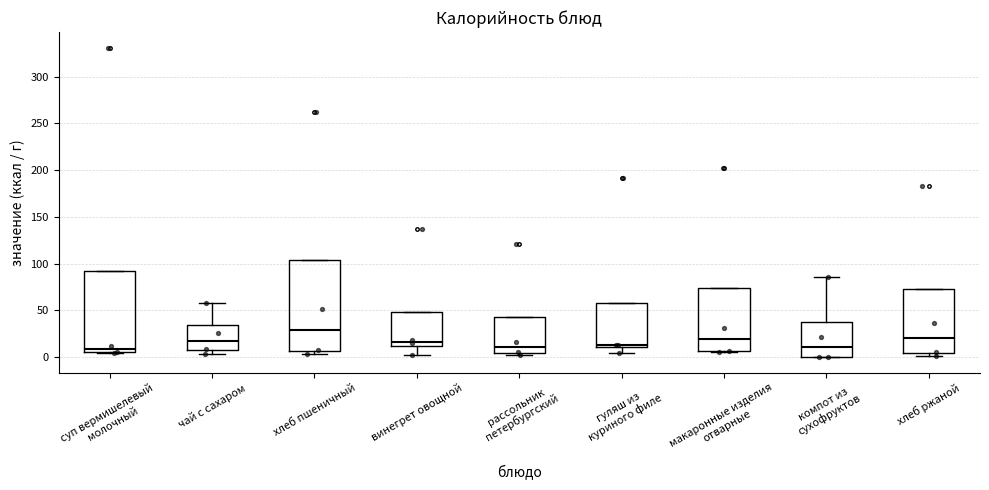

Which box is the tallest, from its lower edge to its upper edge?

хлеб пшеничный